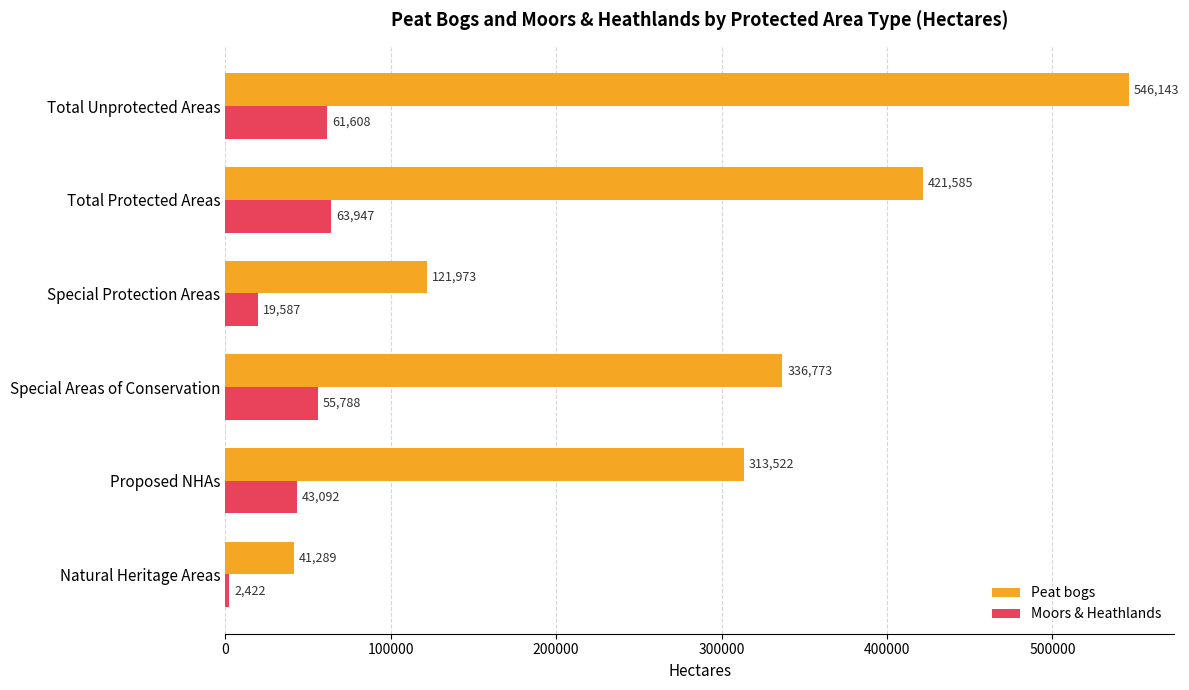

True or false: Peat bogs has a value of 421585 at Total Protected Areas.

True